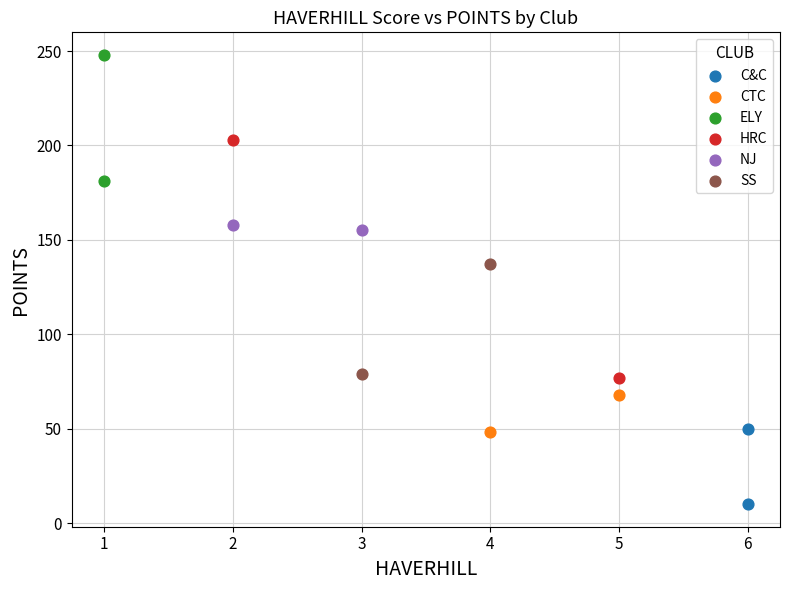

What are all the series names shown in the legend?

C&C, CTC, ELY, HRC, NJ, SS